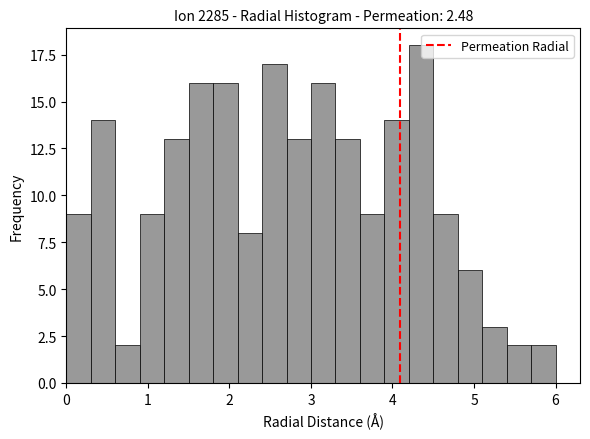

Around what value on the x-axis is the tallest bar? Give the approximate position of its centre, as read against the axis.

4.4